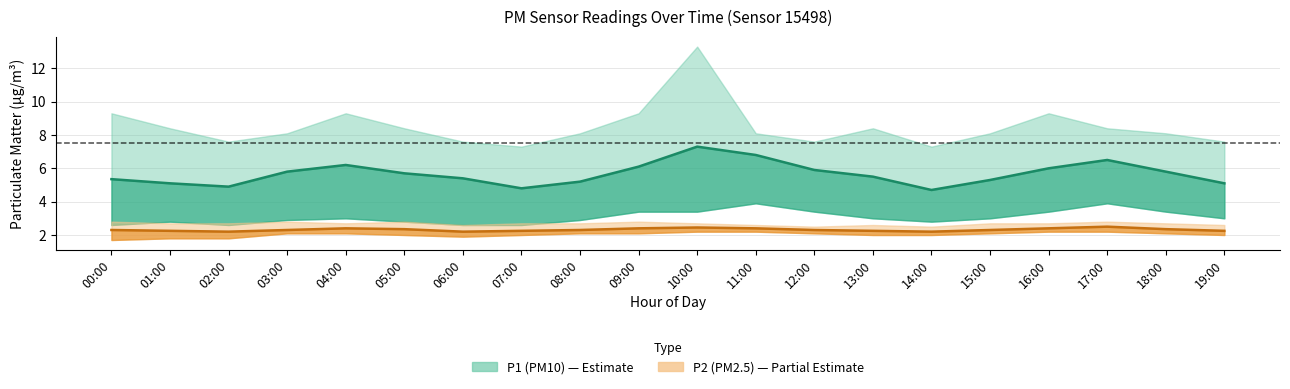

What is the sum of the P2 (PM2.5) mean values at 10:00 and 12:00?

4.8